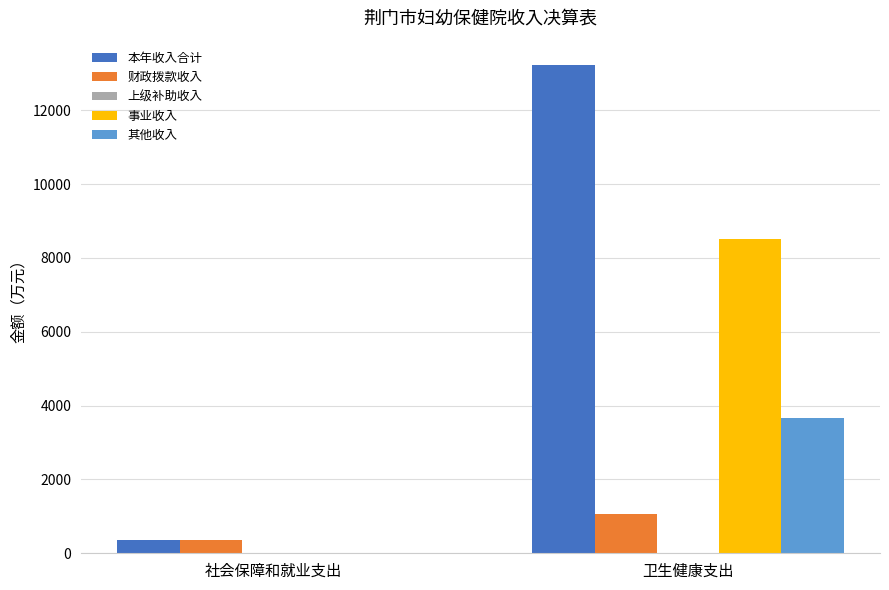

What is the highest value of the 其他收入 series?

3662.5